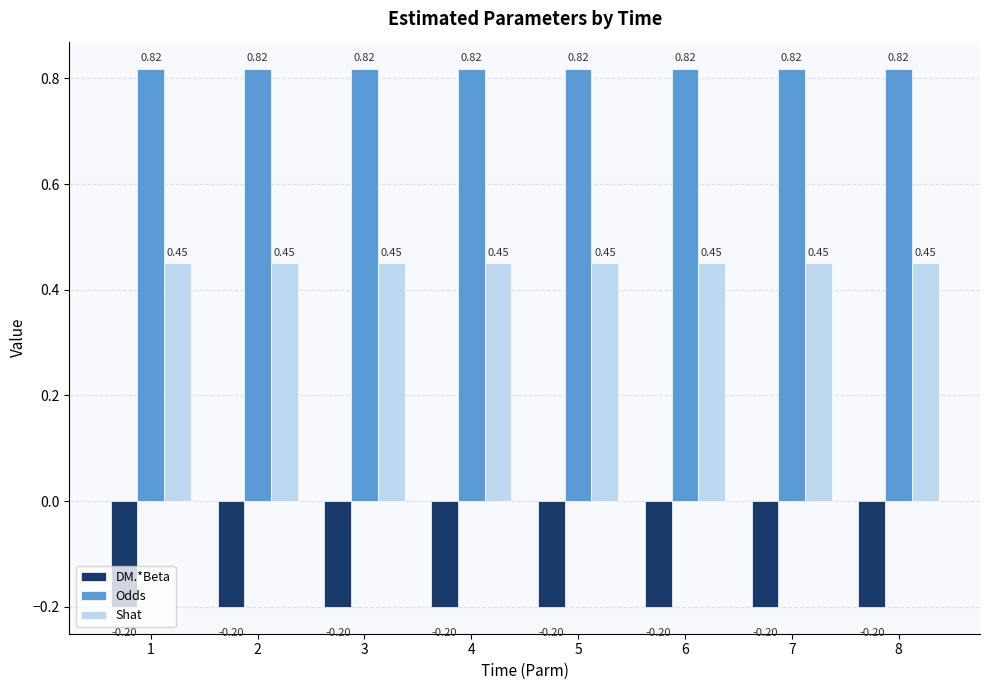

How many groups of bars are there?

8